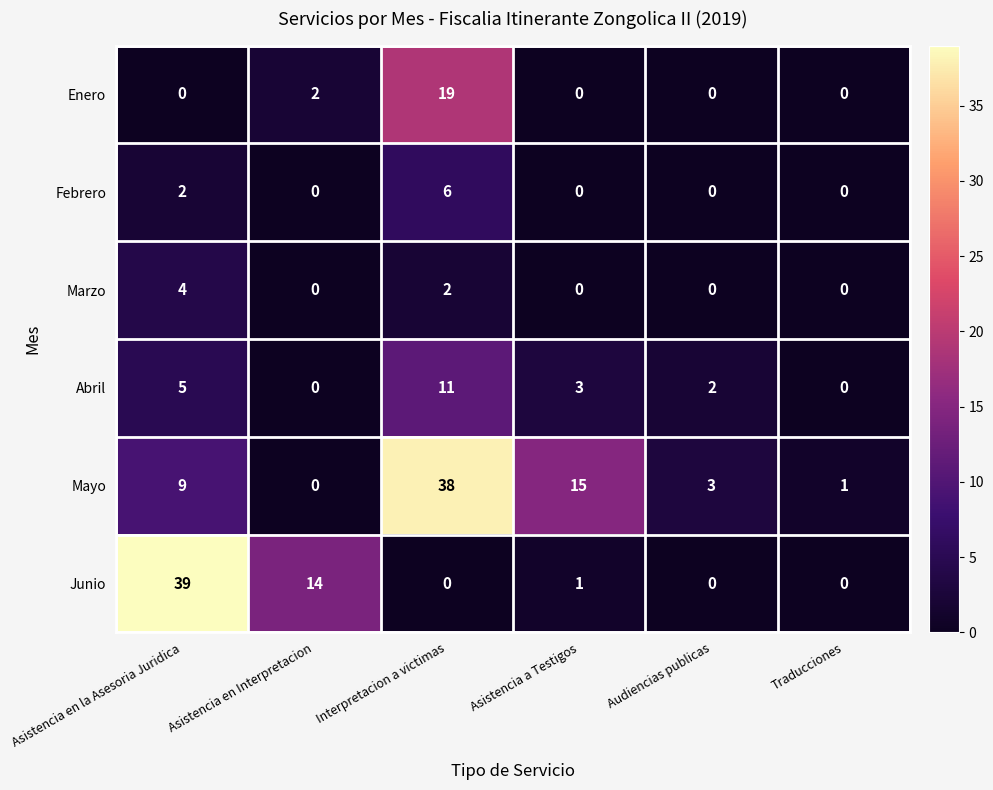

What is the difference between the maximum and minimum values in the Mayo series?

38